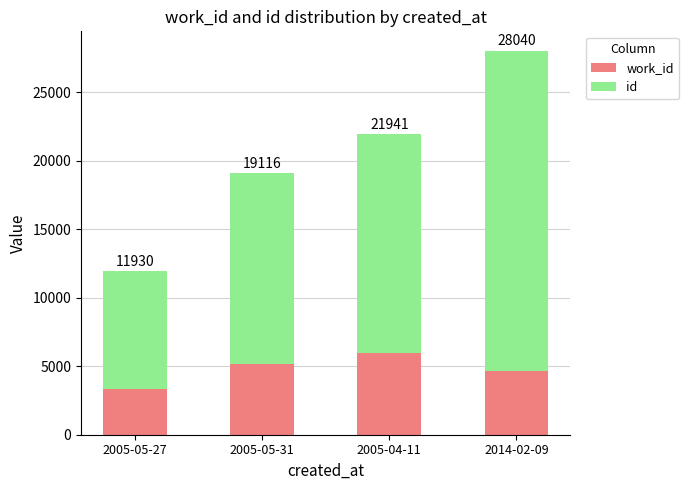

Are the bars horizontal?

No